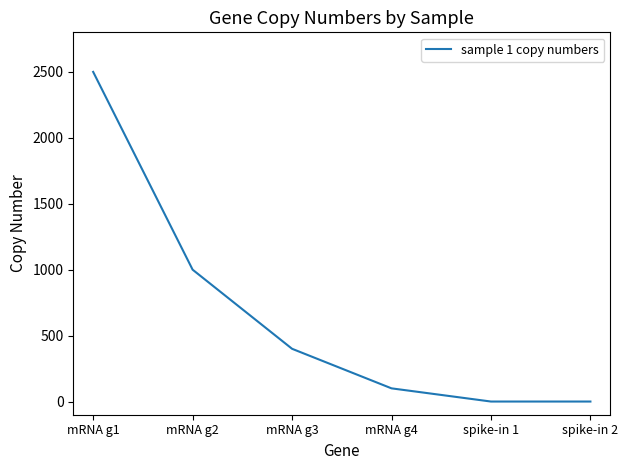

True or false: the data shows 2500 at mRNA g1.

True